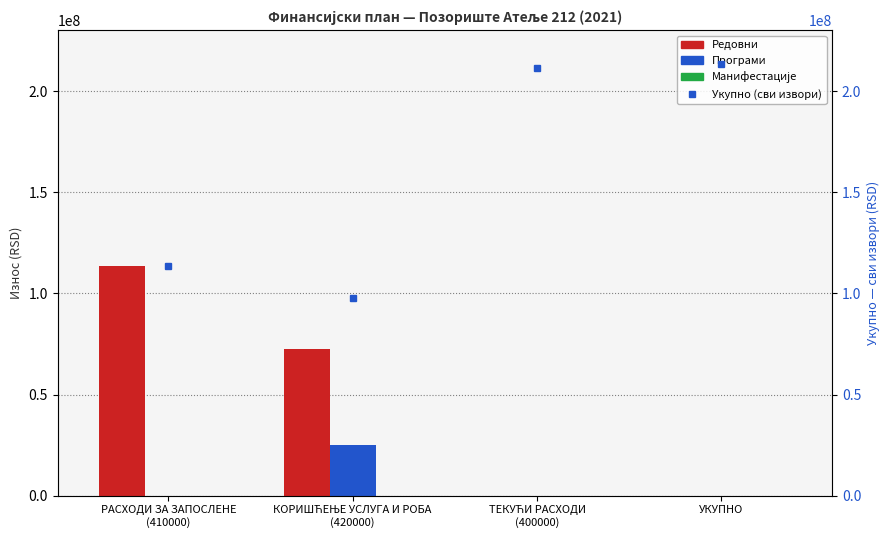

At which category is the sum across all series the highest?

РАСХОДИ ЗА ЗАПОСЛЕНЕ
(410000)